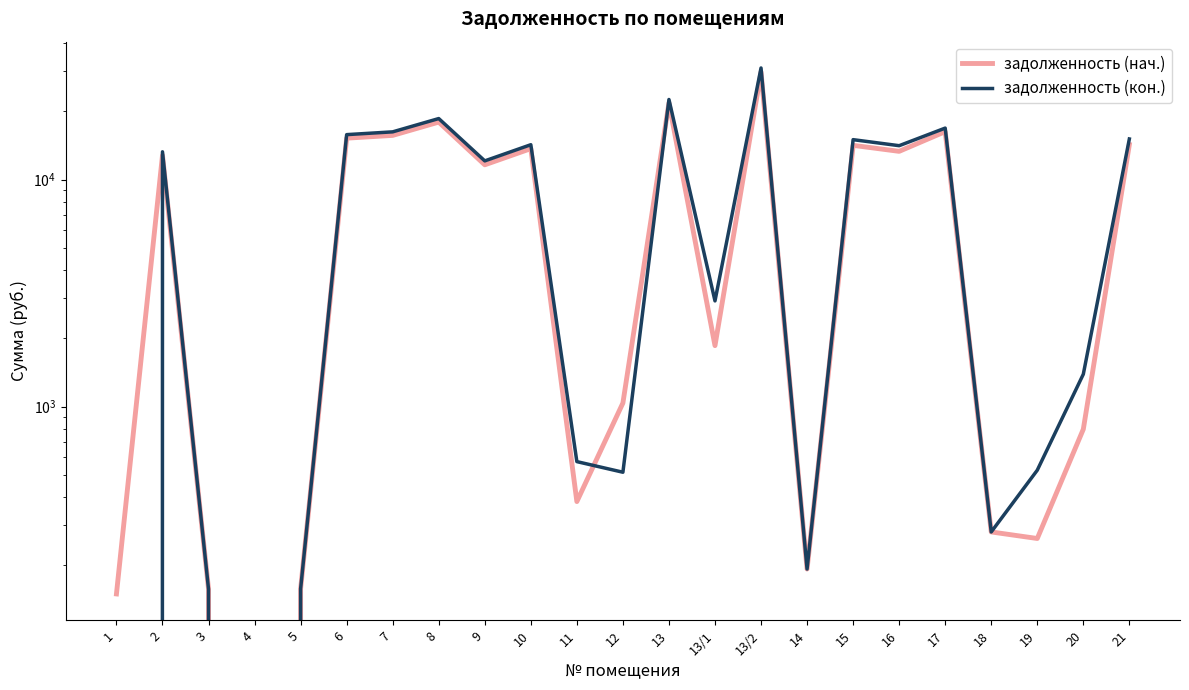

At how many categories does at least one series exceed 168?

19